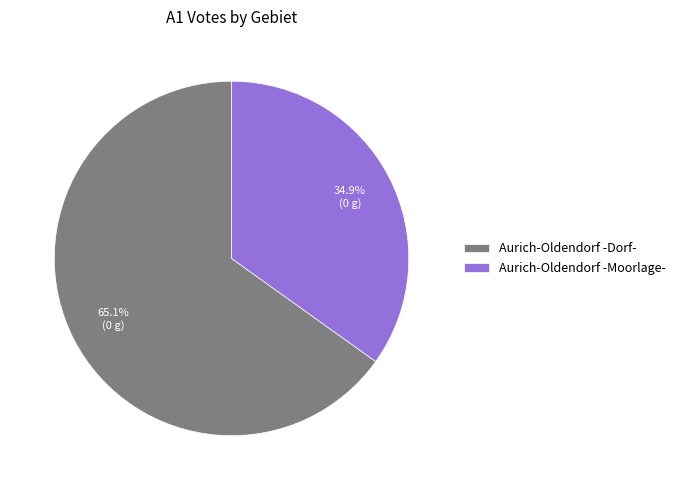

Which slice is the largest?

Aurich-Oldendorf -Dorf-